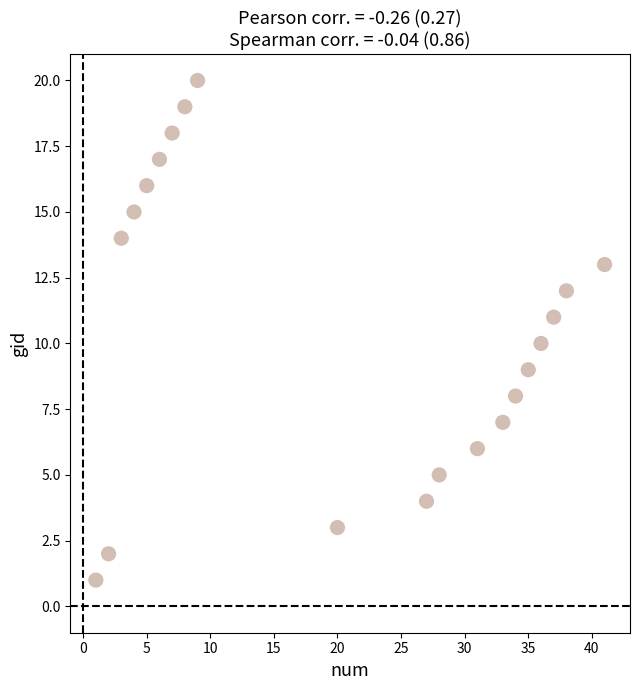

What is the range of X values (max minus min)?

40